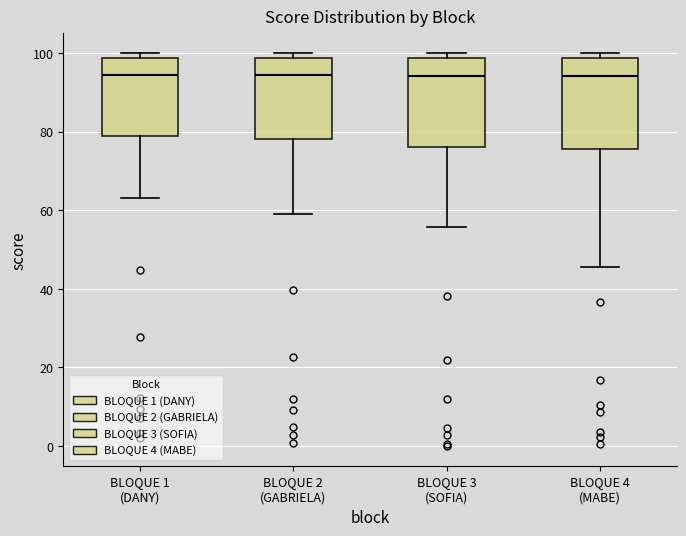

Reading left to right, read every box against the y-axis: the position of its median line, the range the box covers, and the ends of its whiskers. The values are not printed on the chart, so give them approximately, as read against the axis.

BLOQUE 1 (DANY): median 94, box 78 to 98, whiskers 64 to 100
BLOQUE 2 (GABRIELA): median 94, box 78 to 98, whiskers 60 to 100
BLOQUE 3 (SOFIA): median 94, box 76 to 98, whiskers 56 to 100
BLOQUE 4 (MABE): median 94, box 76 to 98, whiskers 46 to 100